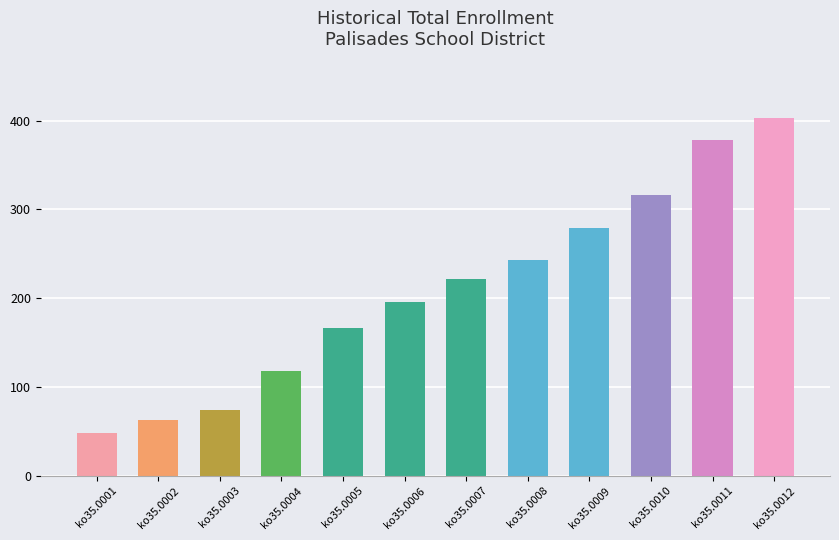

Are the bars grouped side by side (vs. stacked)?

No